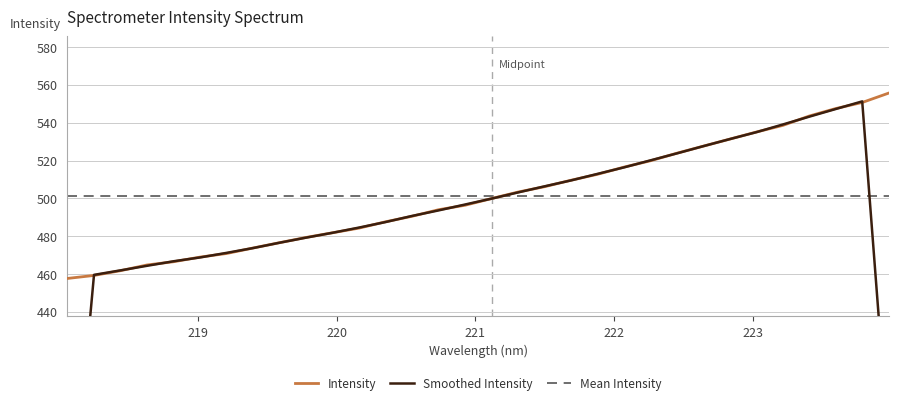

What is the maximum value for Intensity?

555.6